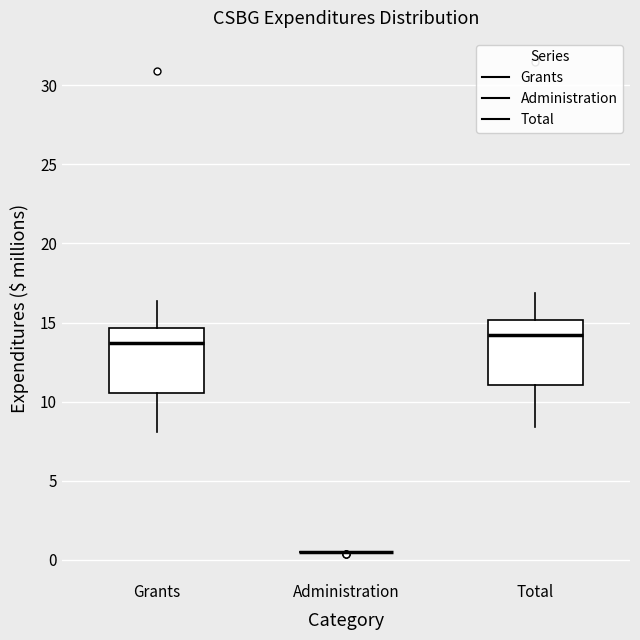

Reading left to right, transcribe this box plot: for each box, give where its median line is, the range the box spans, and where its two whiskers end, as read against the y-axis. The values are not printed on the chart, so give them approximately, as read against the axis.

Grants: median 13.5, box 10.5 to 14.5, whiskers 8.0 to 16.5
Administration: box collapsed to a line at 0.5, whiskers 0.5 to 0.5
Total: median 14.0, box 11.0 to 15.0, whiskers 8.5 to 17.0